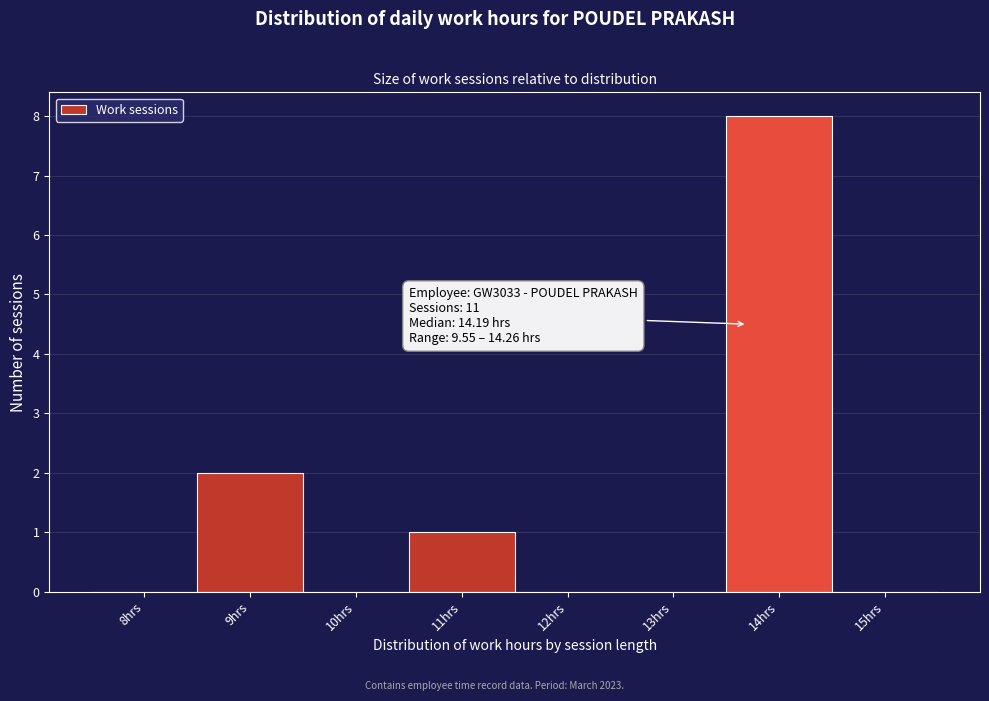

Reading right to left, list all the values displayed in this chart.

15hrs=0	14hrs=8	13hrs=0	12hrs=0	11hrs=1	10hrs=0	9hrs=2	8hrs=0